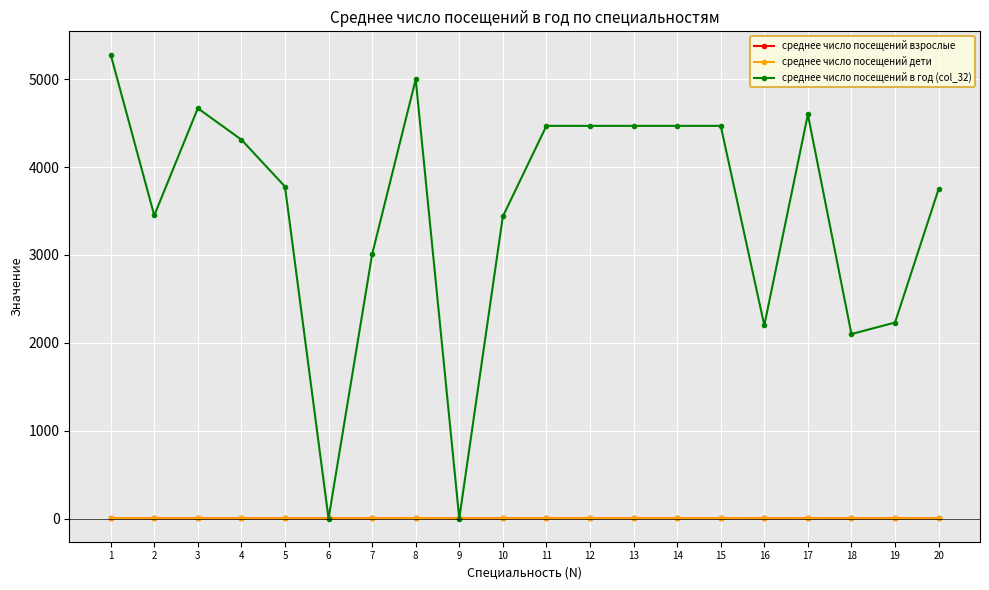

Does the chart have visible grid lines?

Yes